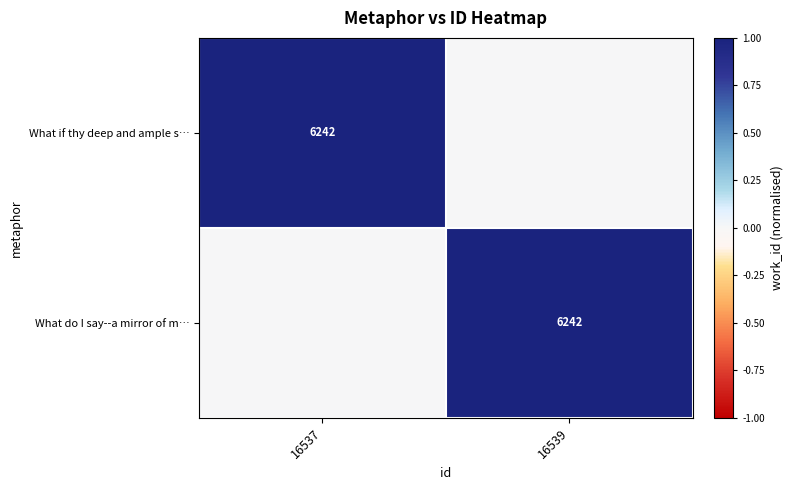

Rank the series by their maximum value, from highest to lowest.

What if thy deep and ample s…, What do I say--a mirror of m…